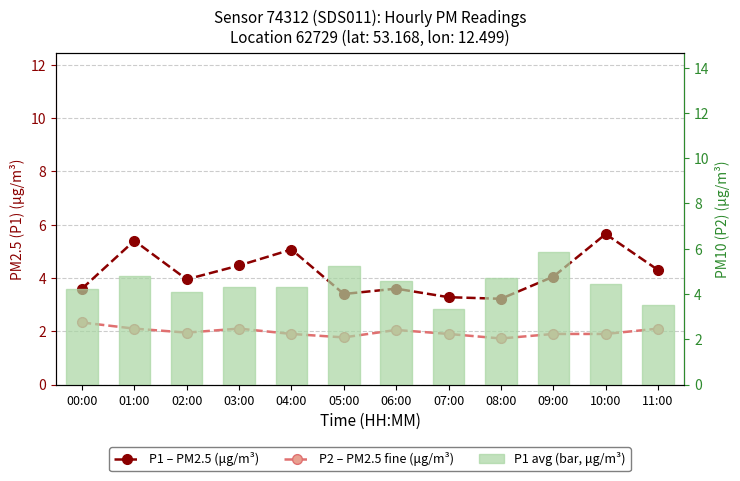

Does the chart contain stacked bars?

No